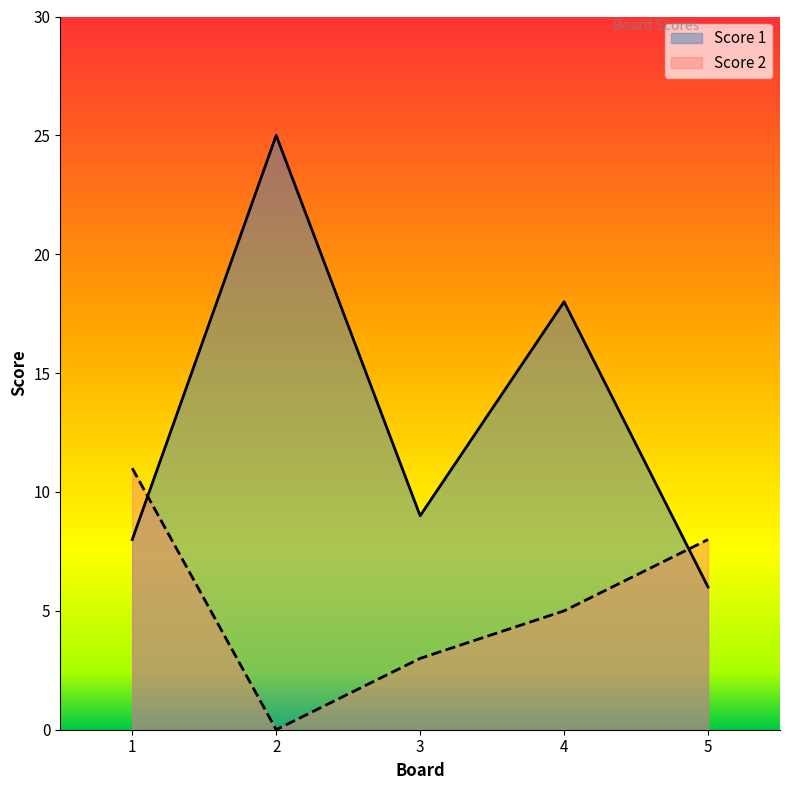

At which label is Score 1 closest to 15?

4